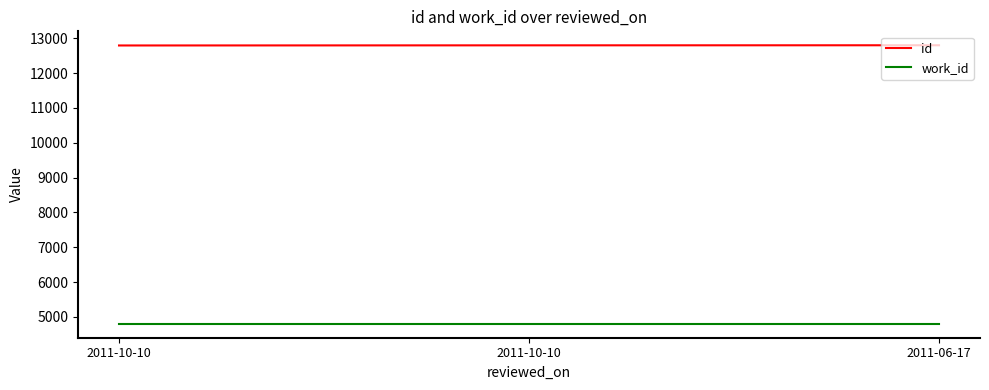

Does the chart have visible grid lines?

No